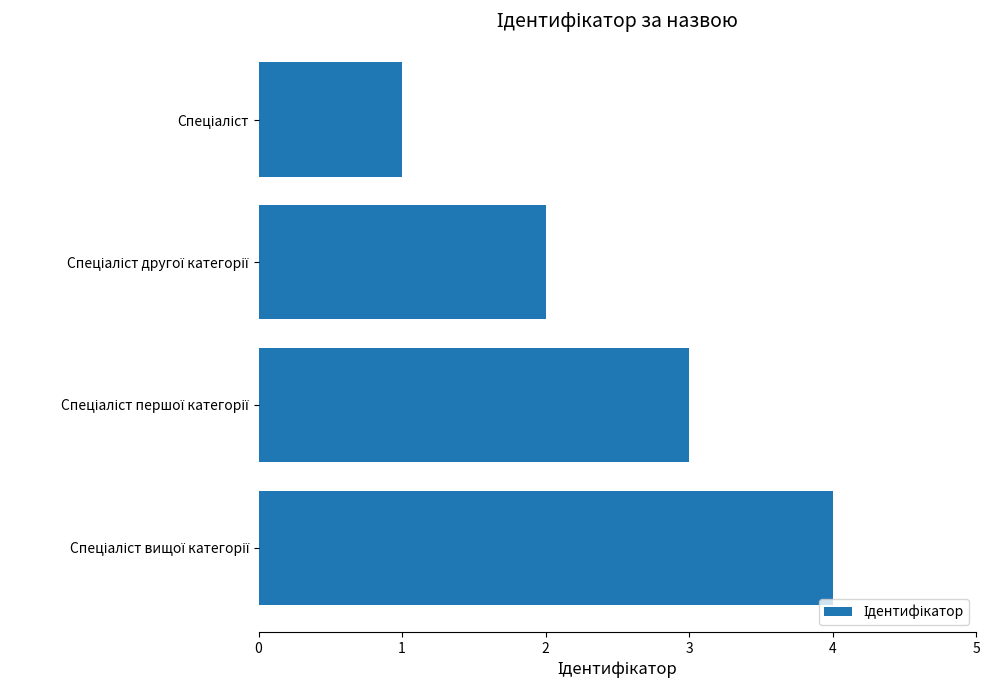

What is the difference between the maximum and minimum values?

3